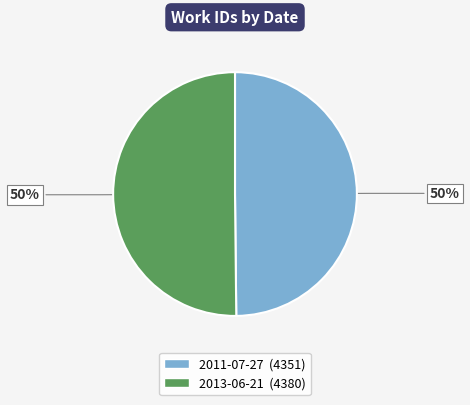

What percentage is the 2011-07-27 slice, to the nearest percent?

50%